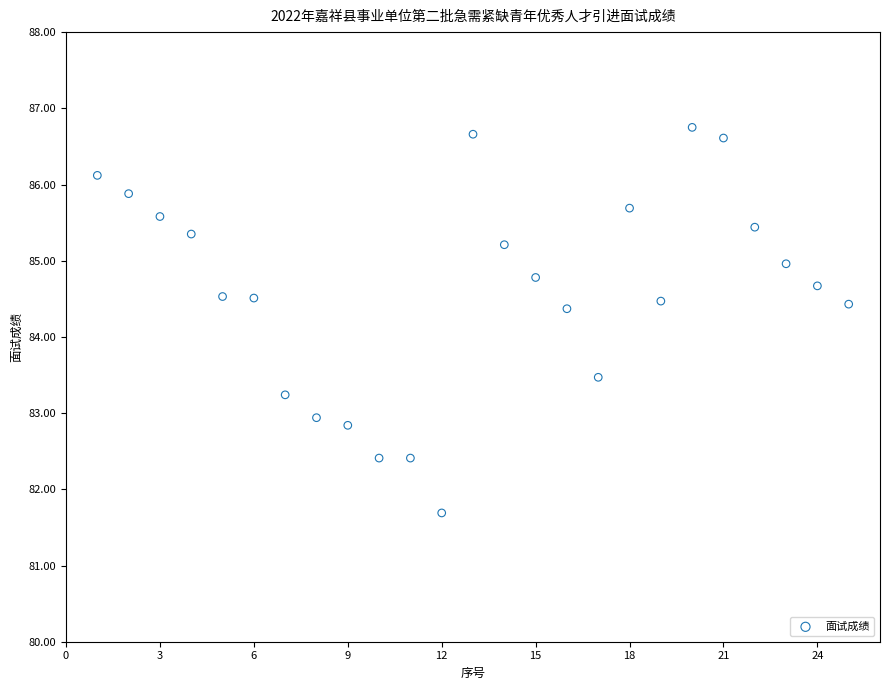

What is the range of Y values (max minus min)?

5.1